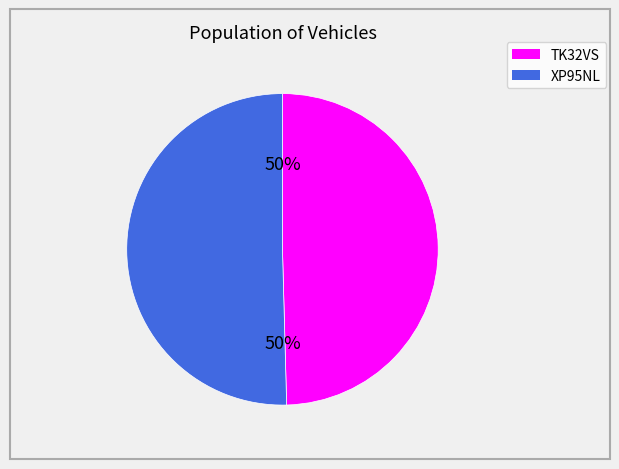

True or false: TK32VS accounts for 59% of the total.

False